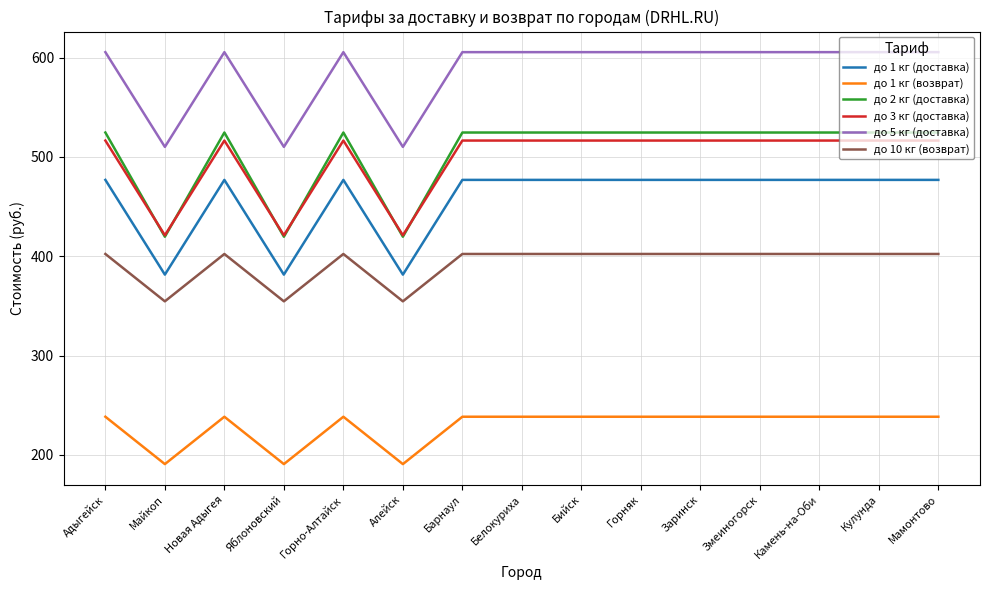

Between Яблоновский and Камень-на-Оби, which series saw the biggest shift?

до 2 кг (доставка)